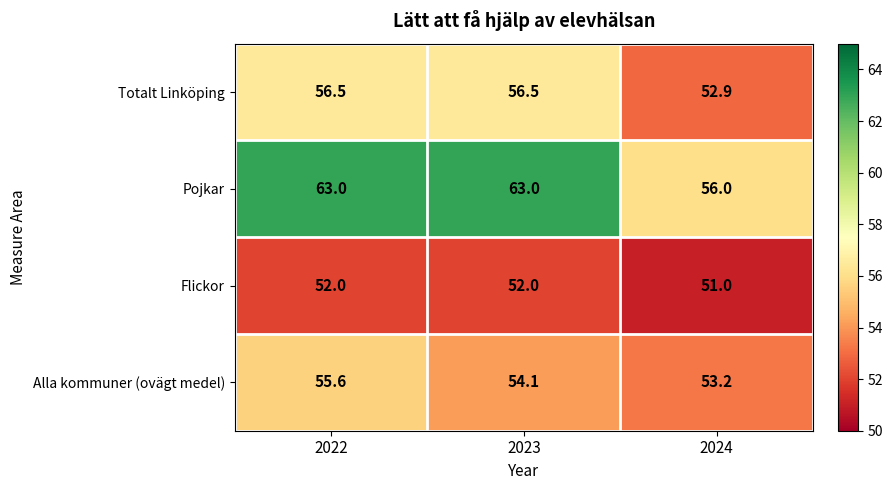

Reading right to left, what are all the values shown in this chart?

Totalt Linköping: 52.9	56.5	56.5
Pojkar: 56.0	63.0	63.0
Flickor: 51.0	52.0	52.0
Alla kommuner (ovägt medel): 53.2	54.1	55.6